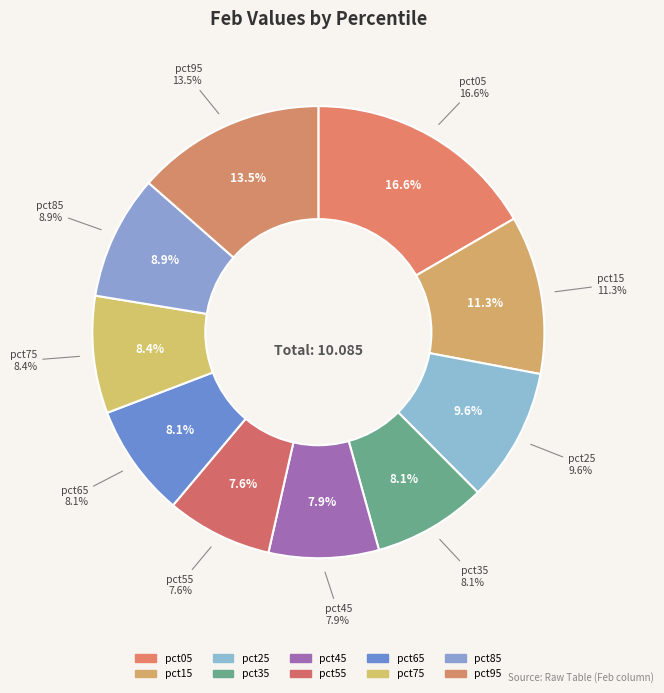

How many slices are in this pie chart?

10